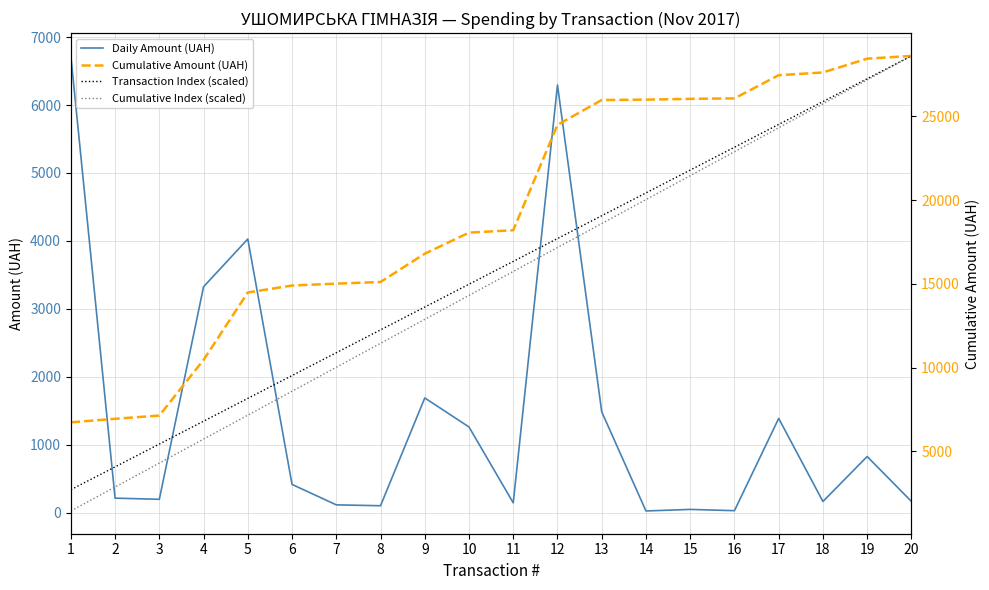

What are all the series names shown in the legend?

Daily Amount (UAH), Transaction Index (scaled), Cumulative Amount (UAH), Cumulative Index (scaled)